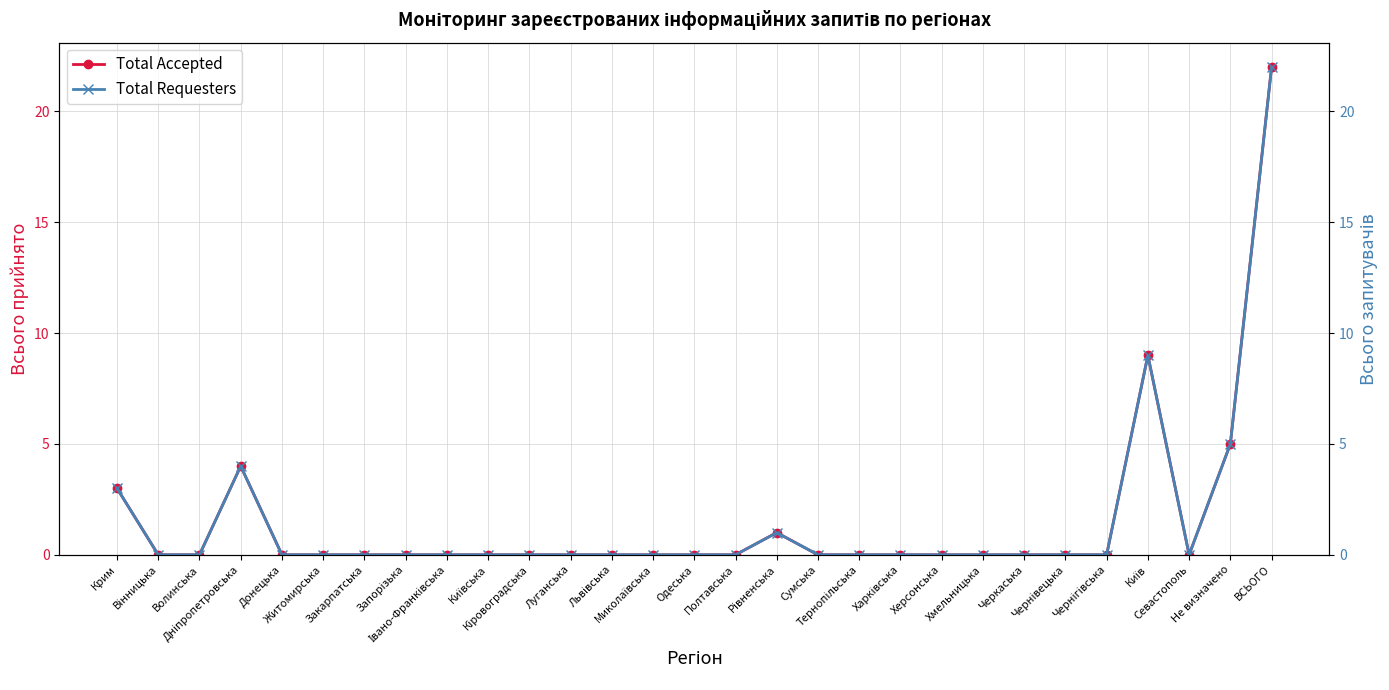

Which series has the largest total across all categories?

Total Accepted